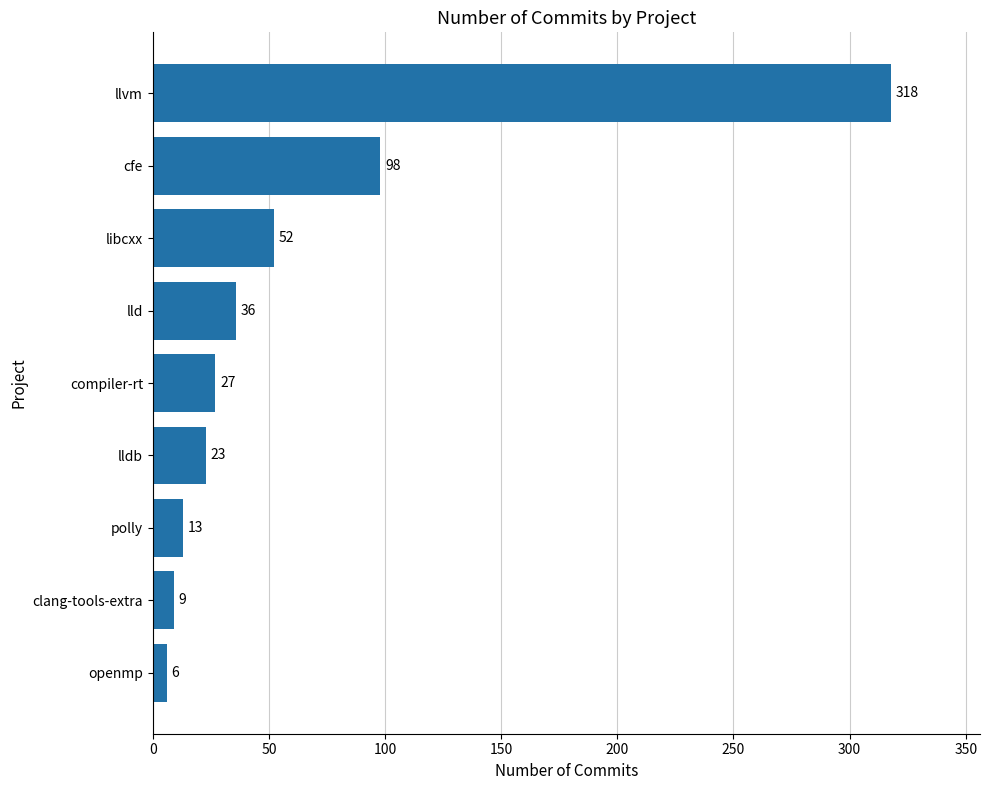

Where is the data nearest to the value 162?

cfe